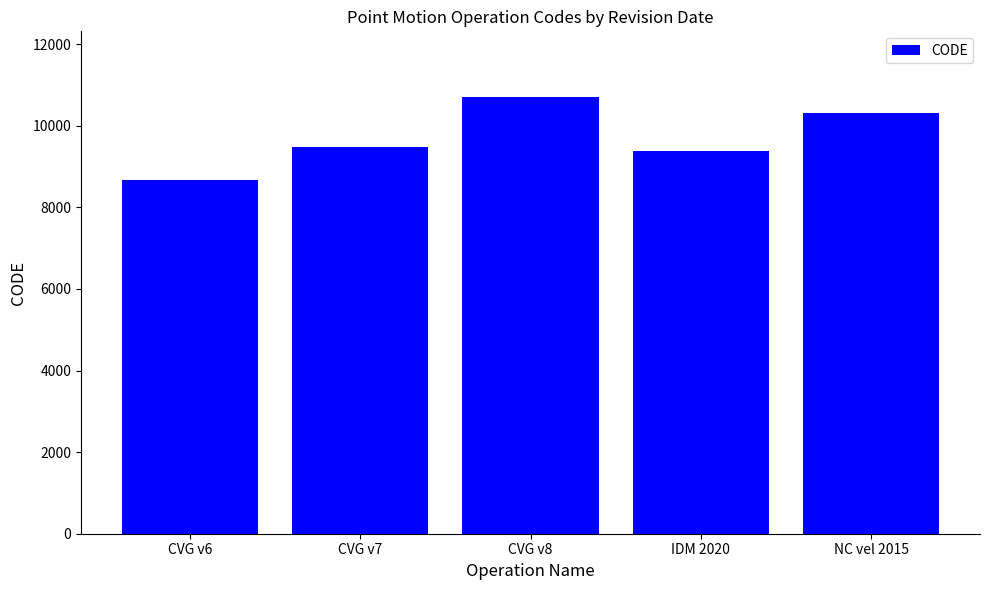

How many distinct data groups are displayed?

1